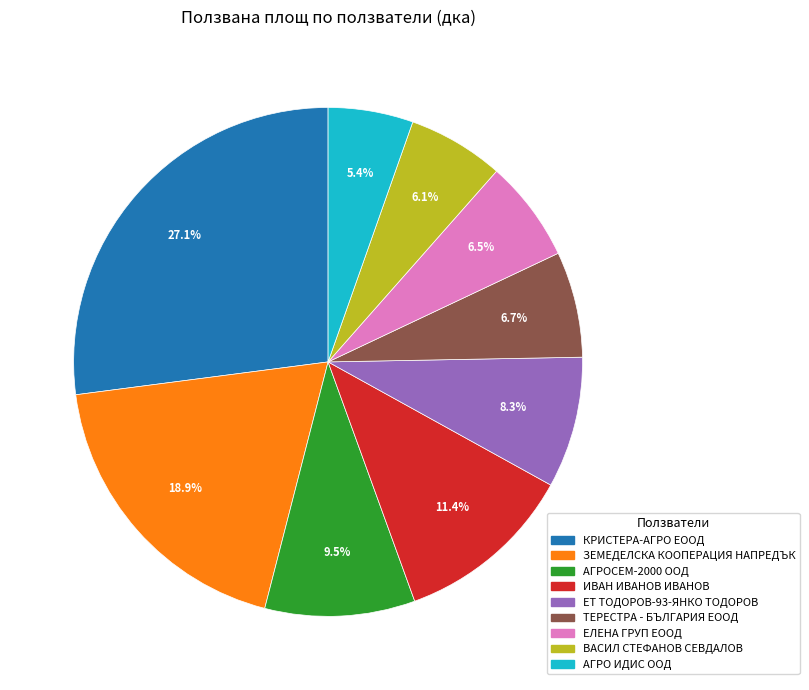

Is it true that ЗЕМЕДЕЛСКА КООПЕРАЦИЯ НАПРЕДЪК is 19% of the pie?

True